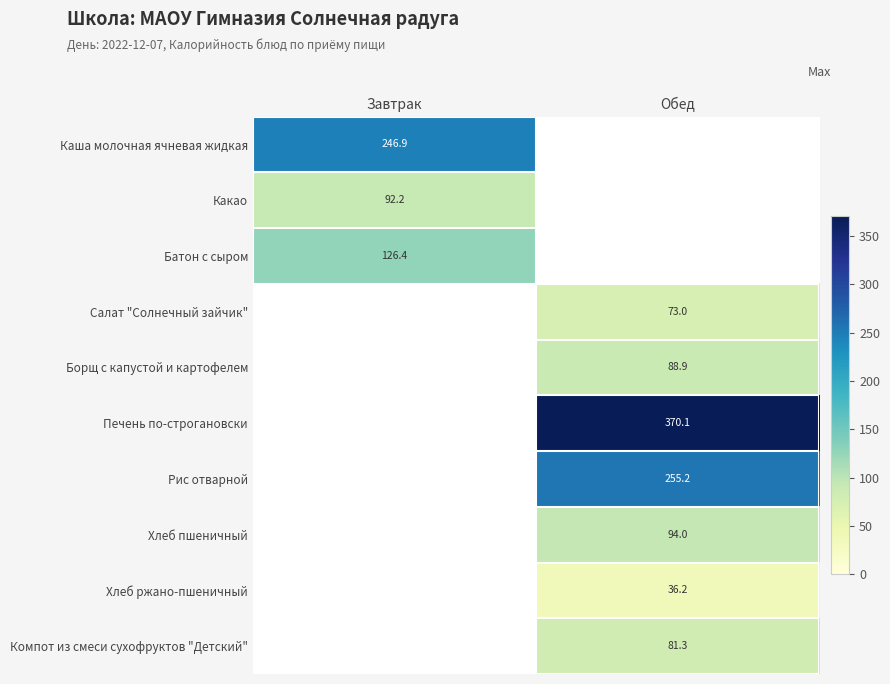

What is the maximum value shown in the chart?

370.1